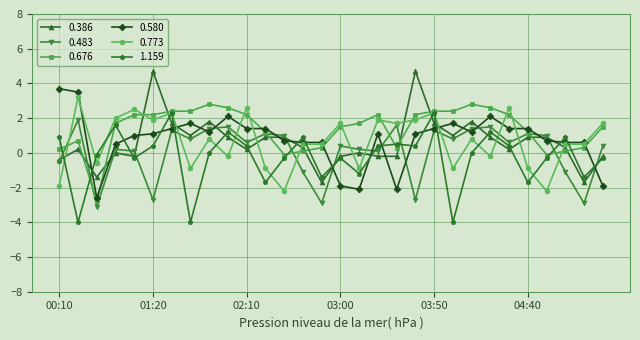

What is the maximum value shown in the chart?

4.7